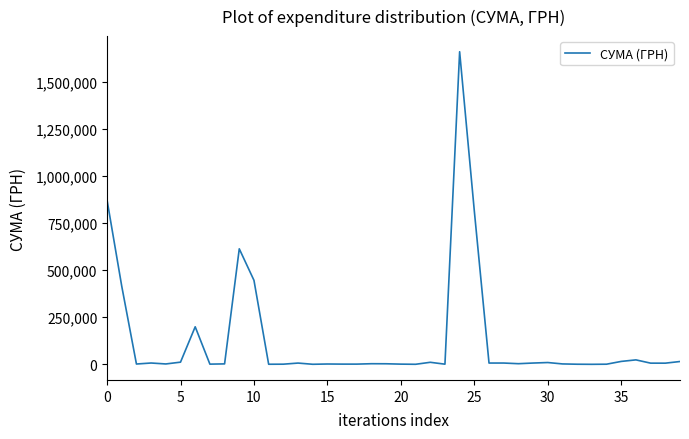

What is the greatest value displayed?

1658903.5